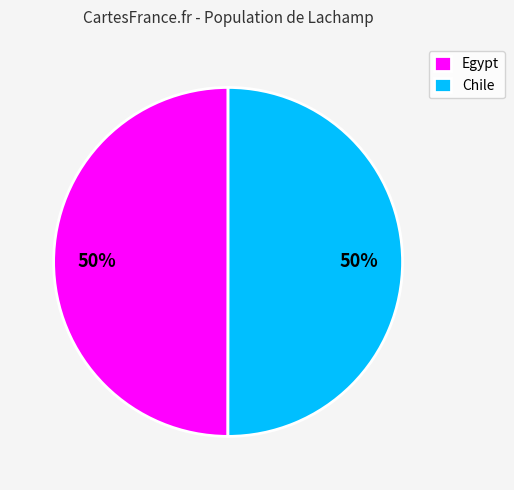

Combined, do Egypt and Chile account for over 50%?

Yes